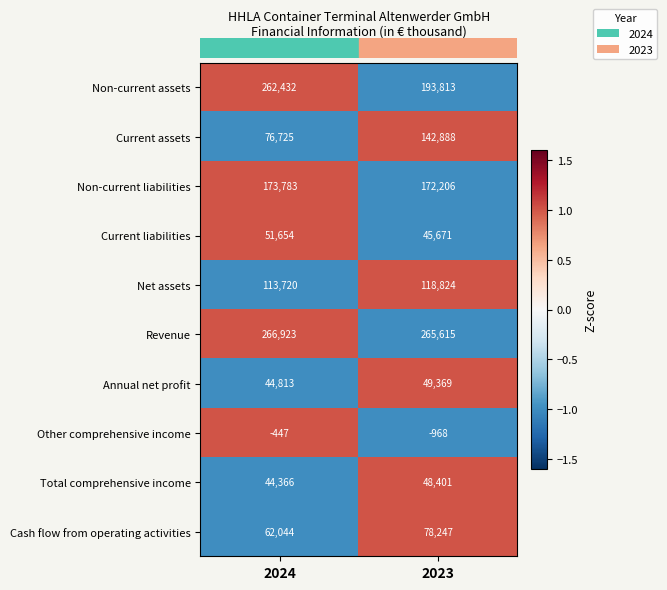

Count the number of categories in the chart.

2